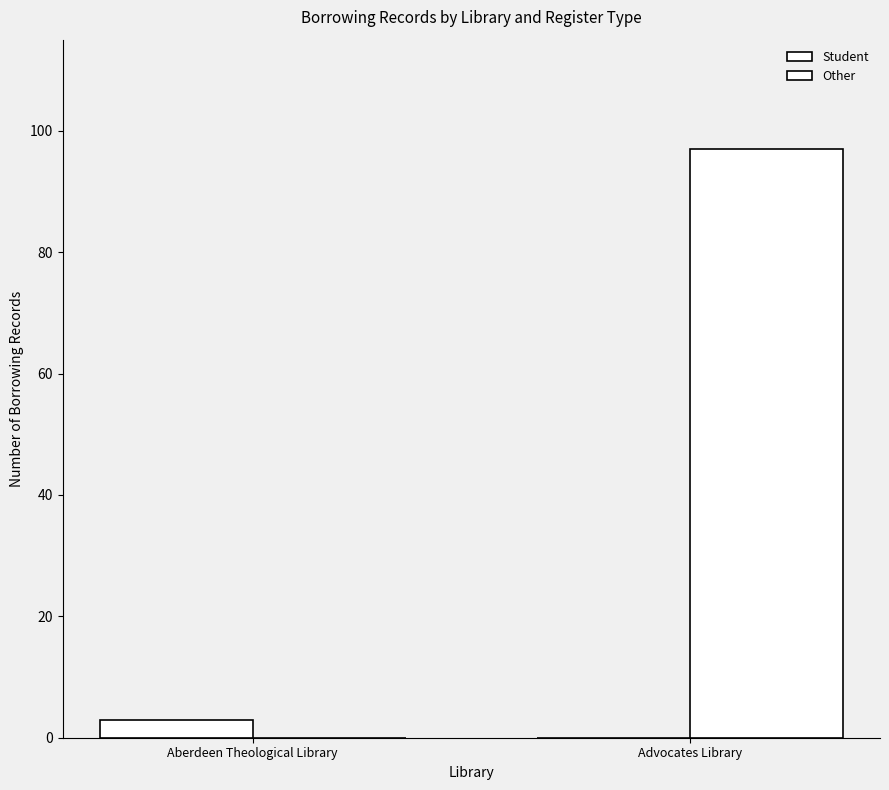

List the series in order of their overall mean, highest first.

Other, Student